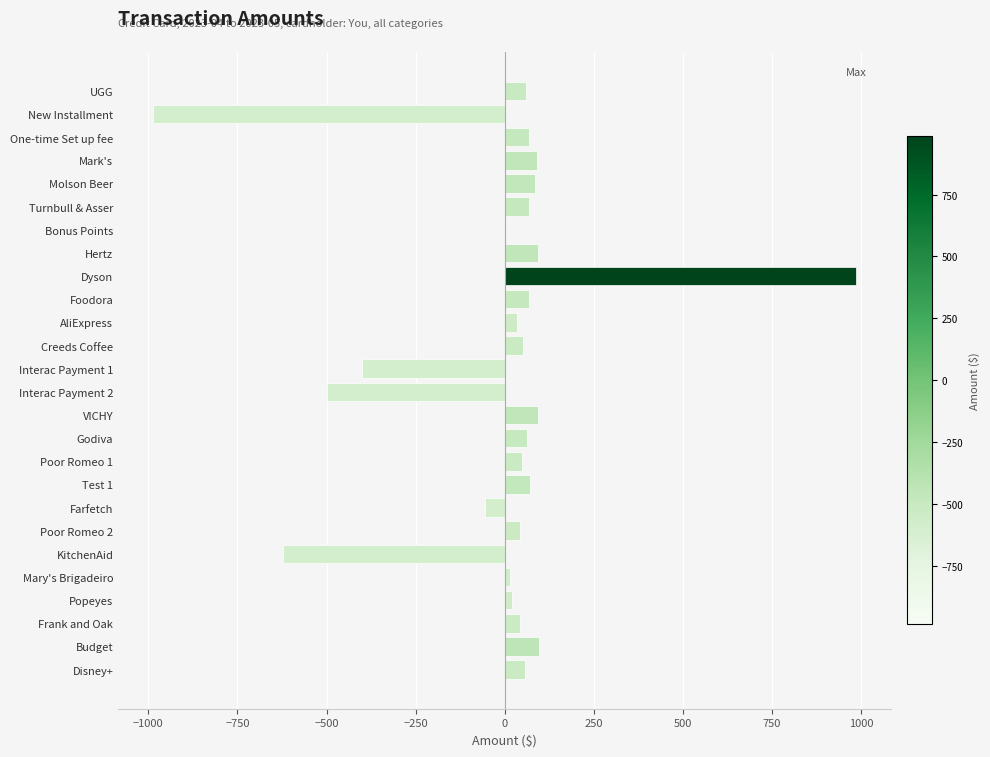

What is the maximum value shown in the chart?

986.4